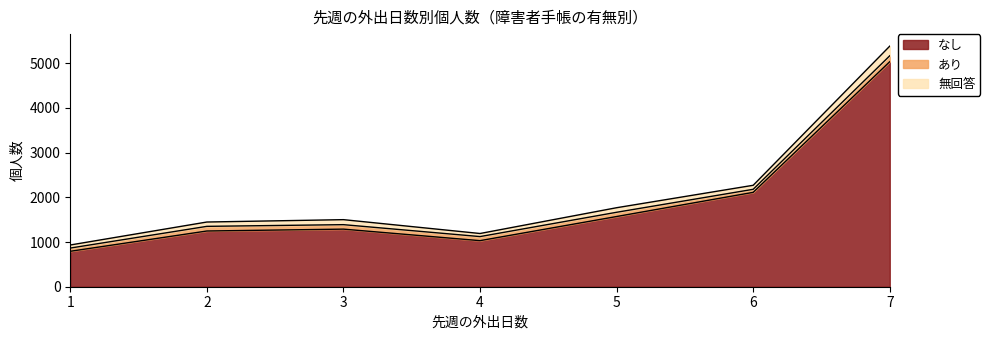

How many categories are shown in the chart?

7